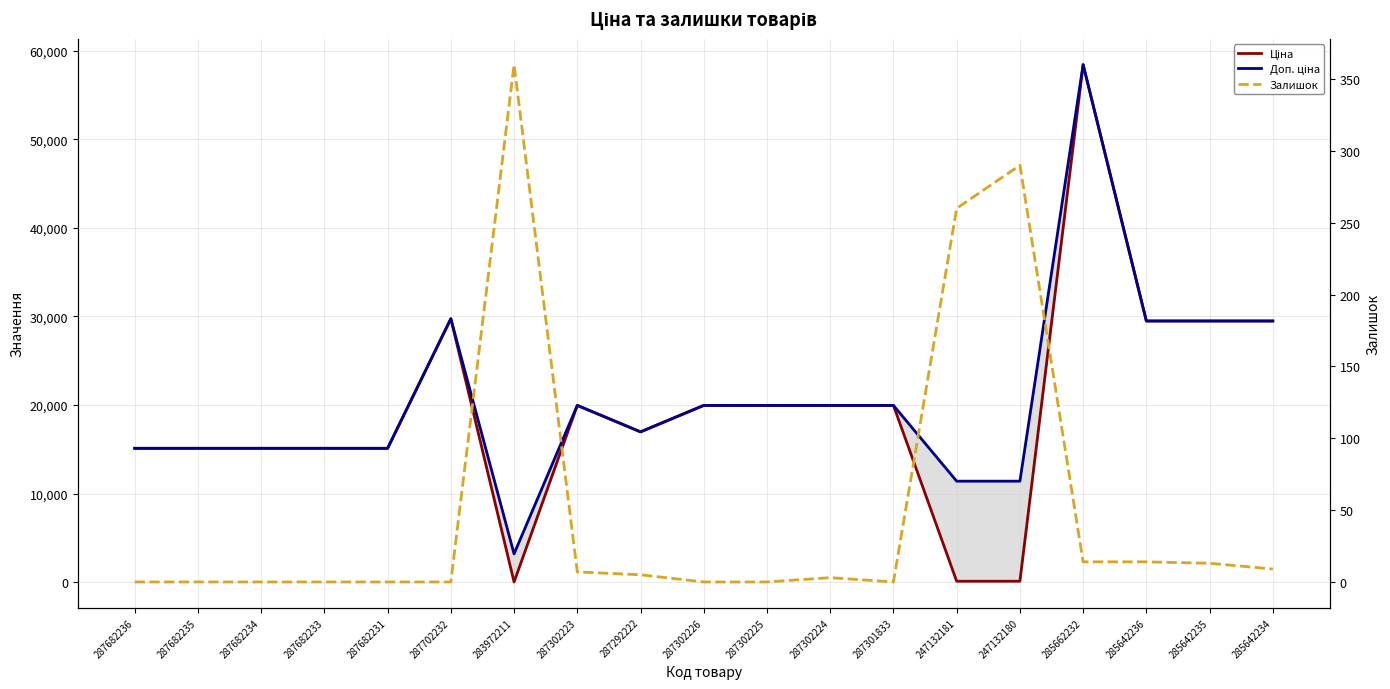

At which category does the chart reach its minimum across all series?

287682236